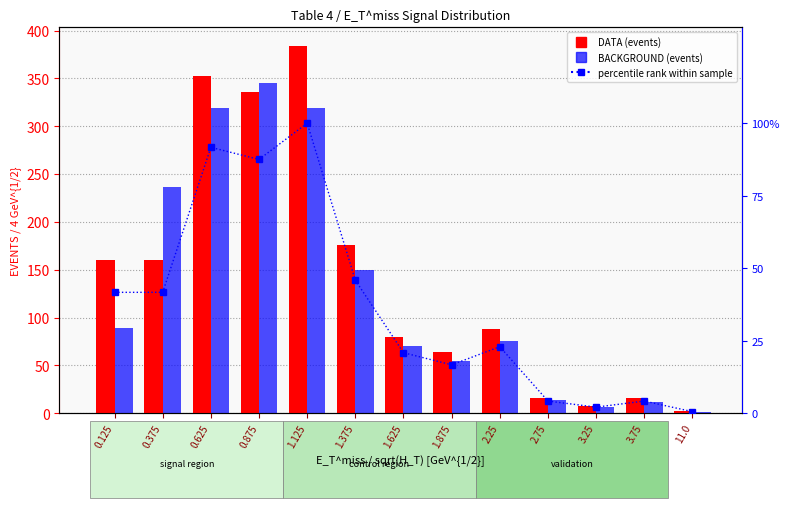

The percentile rank within sample series shows 13.8 at 0.125. True or false?

False